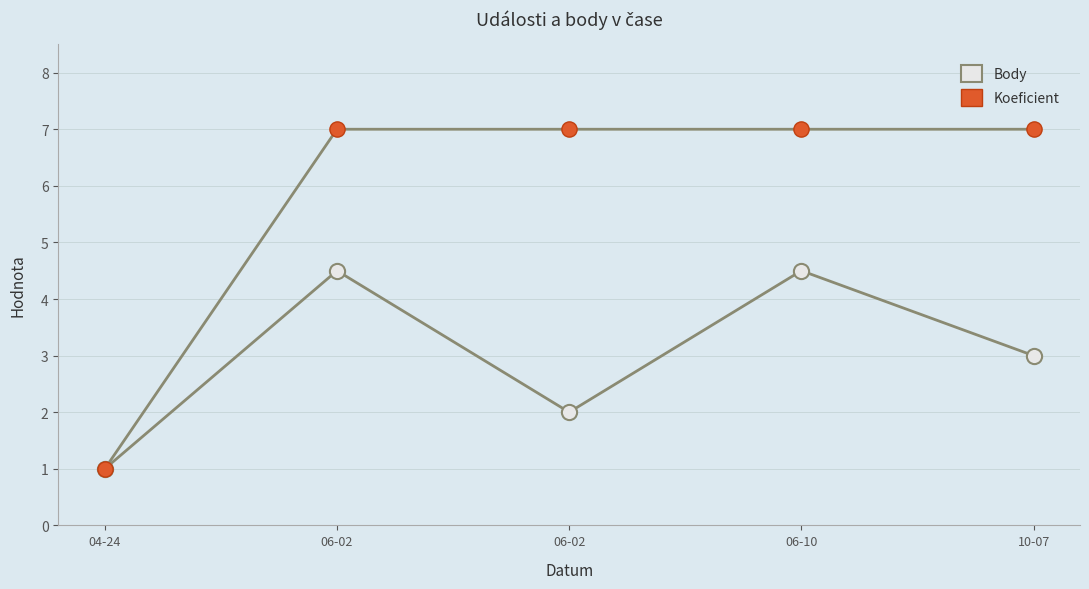

Which series reaches the maximum Y coordinate?

Koeficient